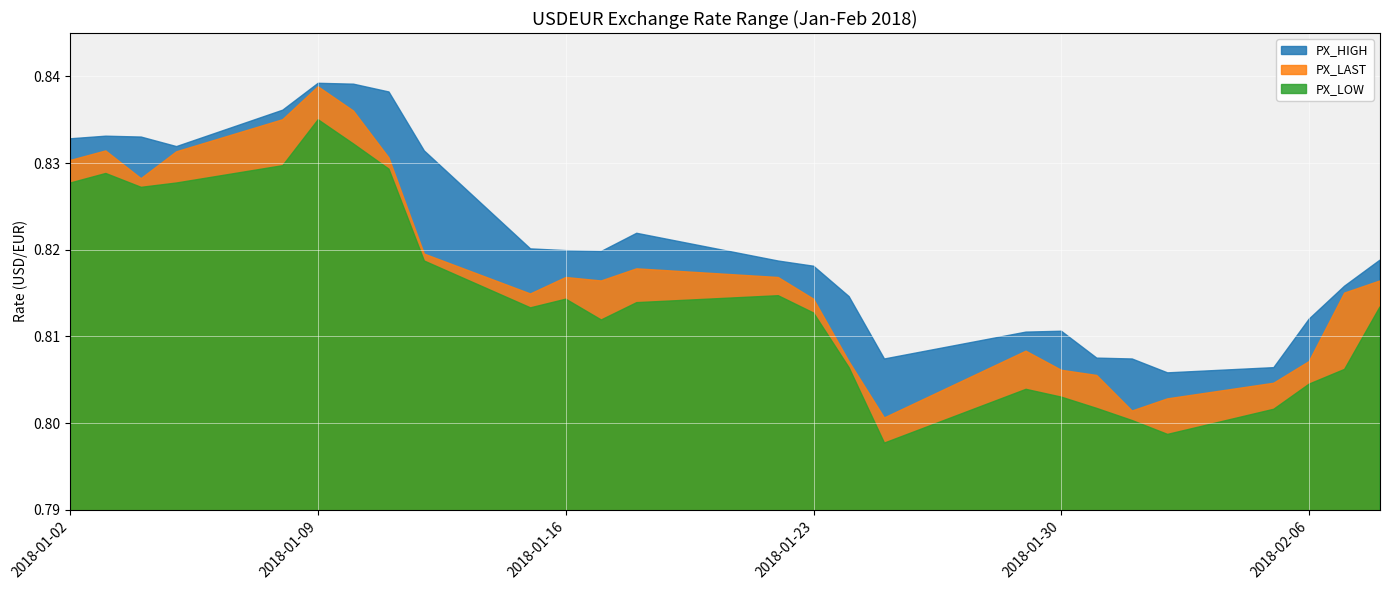

What is the lowest value of the PX_LAST series?

0.8